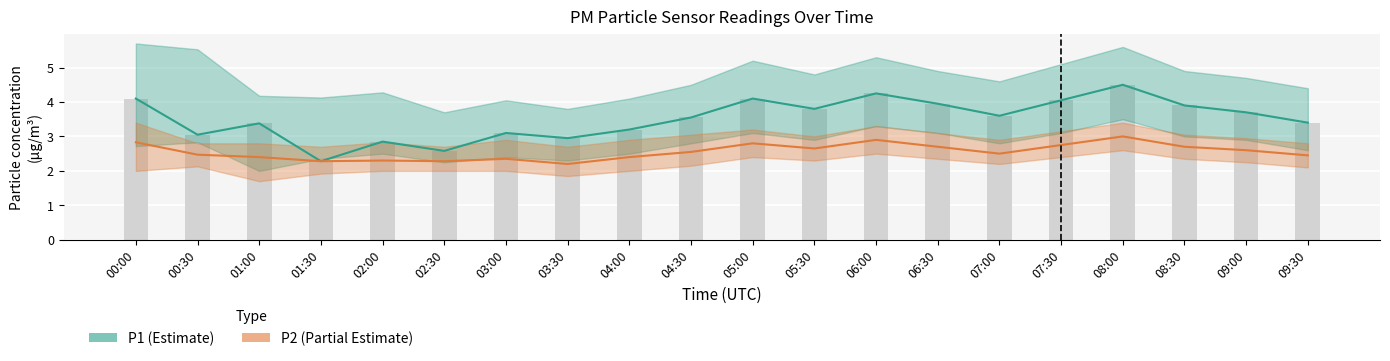

True or false: P2 (Partial) has a value of 2.5 at 04:30.

True